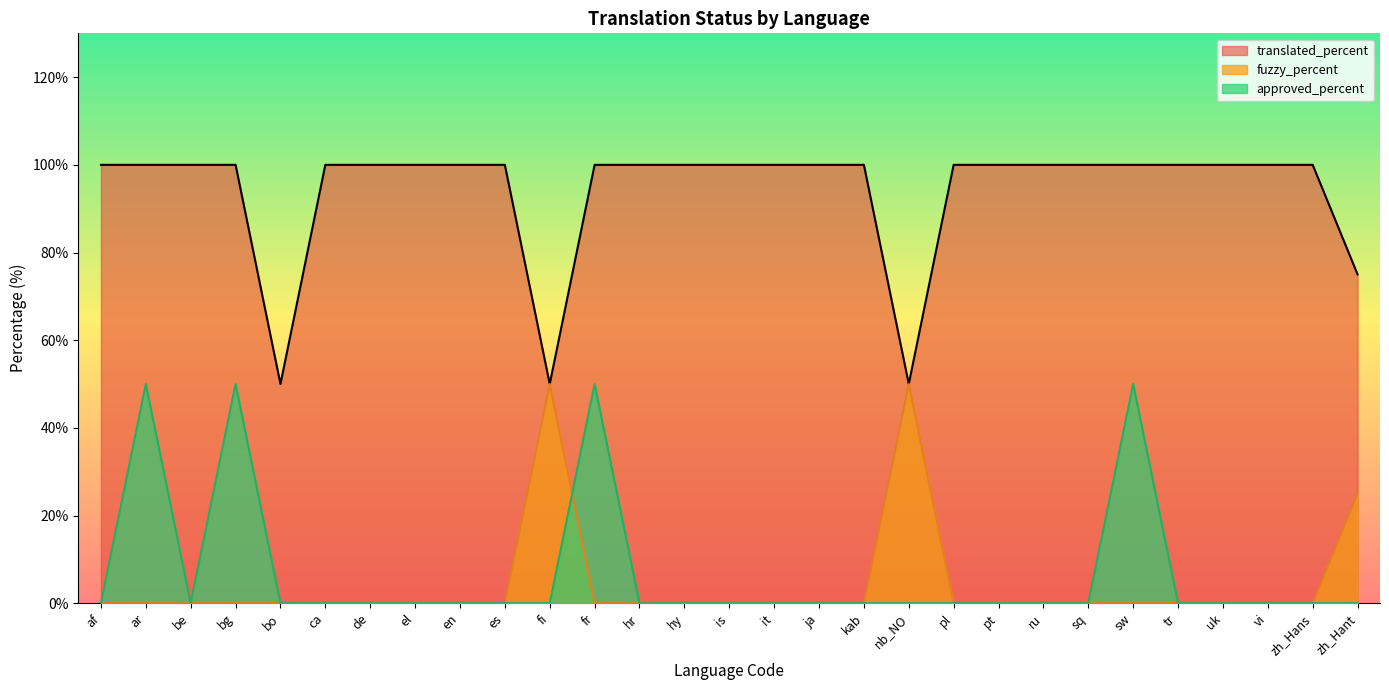

What is the sum of all translated_percent values?

2725